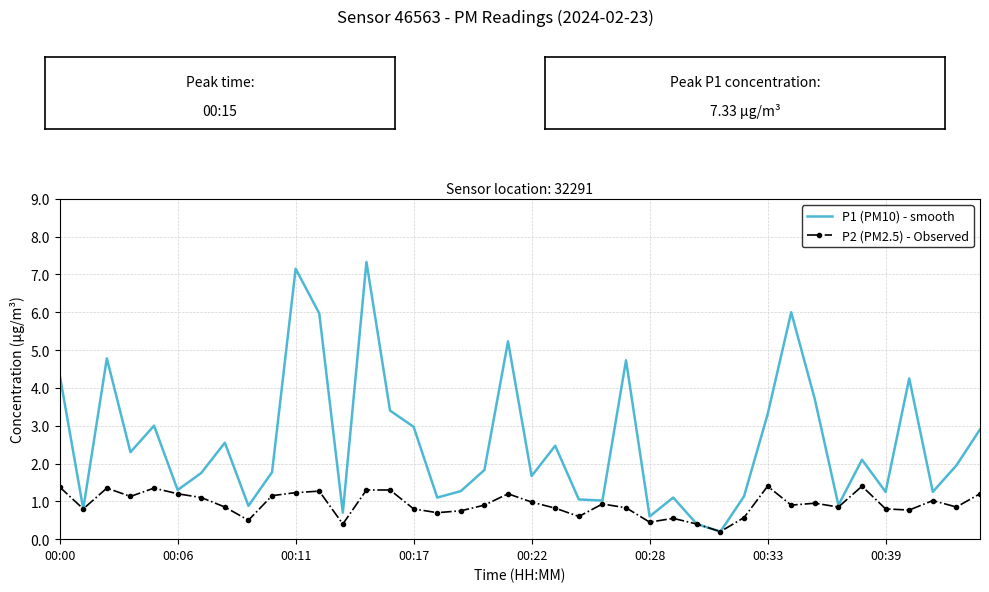

What is the maximum value shown in the chart?

7.3